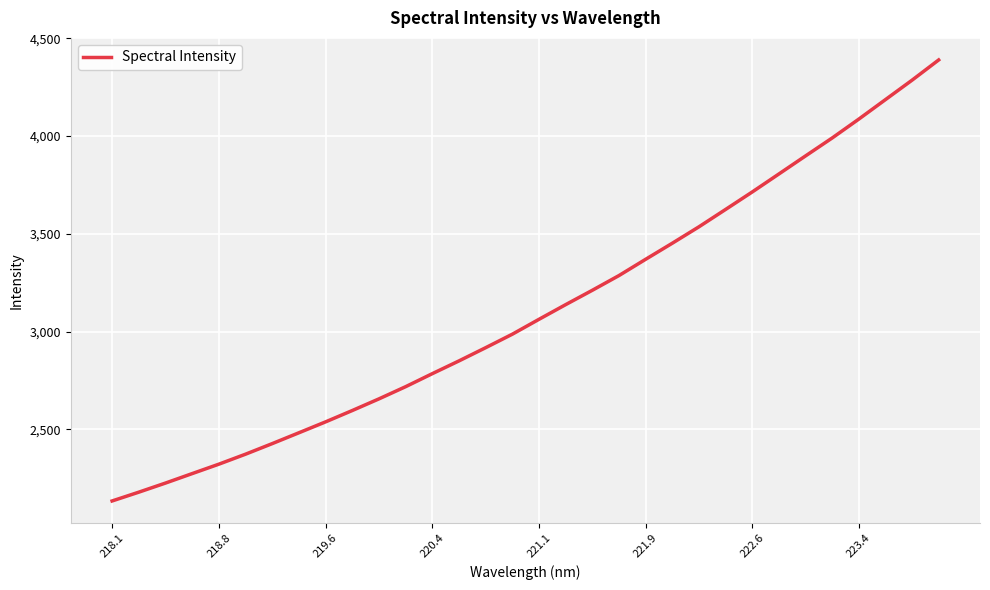

What is the minimum value shown in the chart?

2134.6